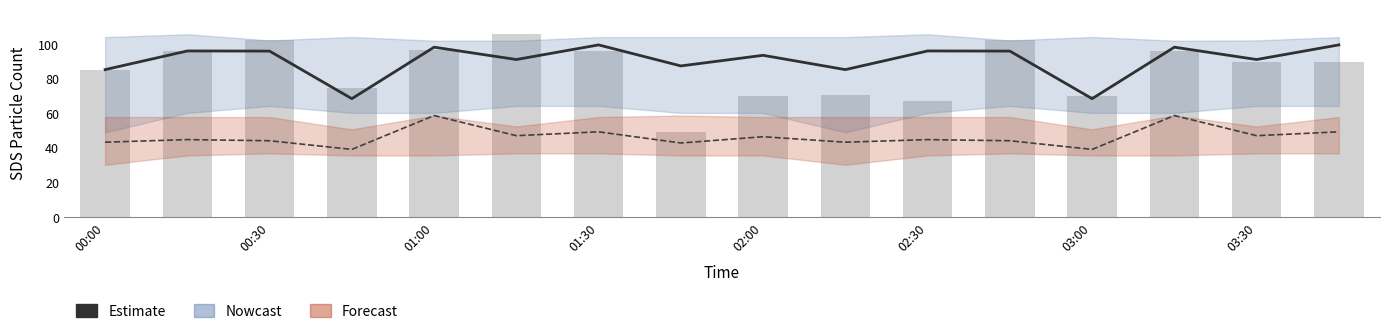

Reading left to right, extract all data points from this chart.

SDS_P1: 85.1	95.9	95.8	68.3	98.1	90.9	99.4	87.2	93.4	85.1	95.9	95.8	68.3	98.1	90.9	99.4
SDS_P2: 43.1	44.6	44.0	39.0	58.5	46.9	49.1	42.7	46.3	43.1	44.6	44.0	39.0	58.5	46.9	49.1